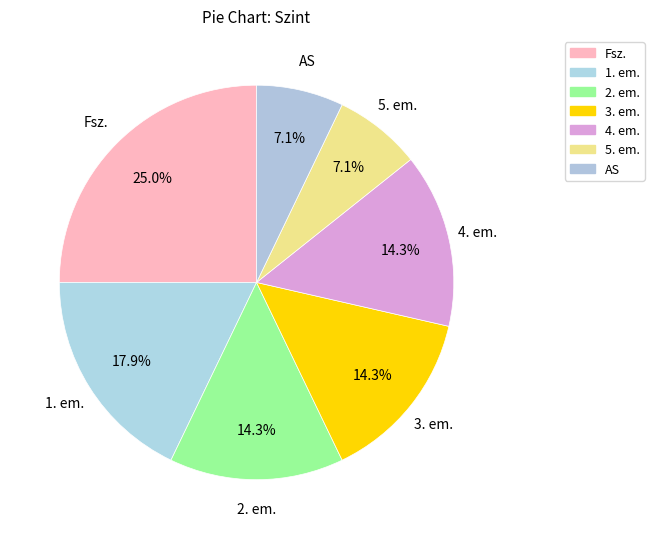

True or false: 4. em. accounts for 1% of the total.

False